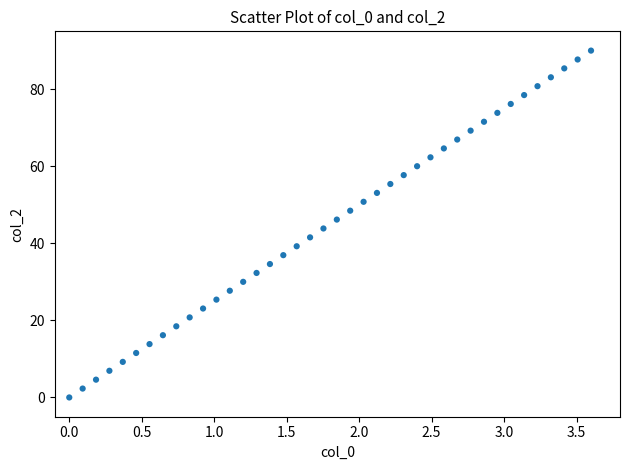

What is the range of Y values (max minus min)?

90.0